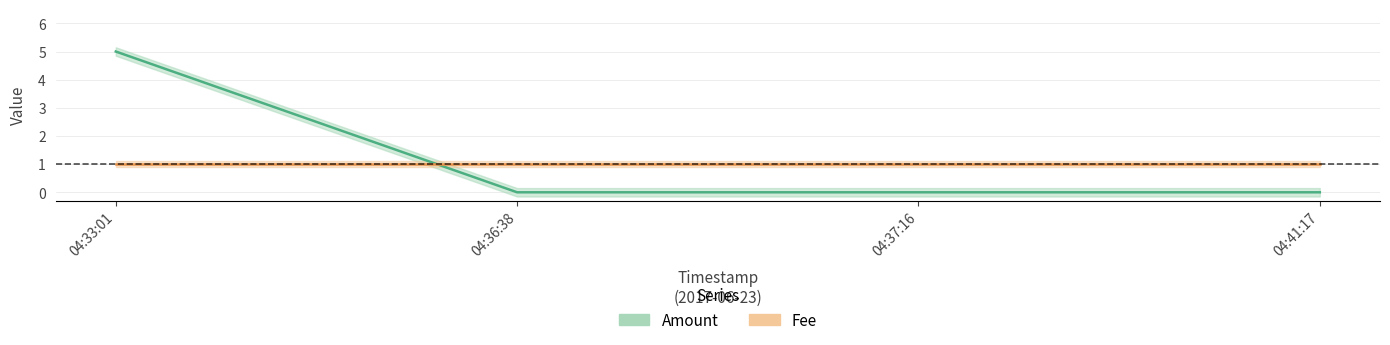

Rank the categories by value from lowest to highest.

04:36:38, 04:37:16, 04:41:17, 04:33:01